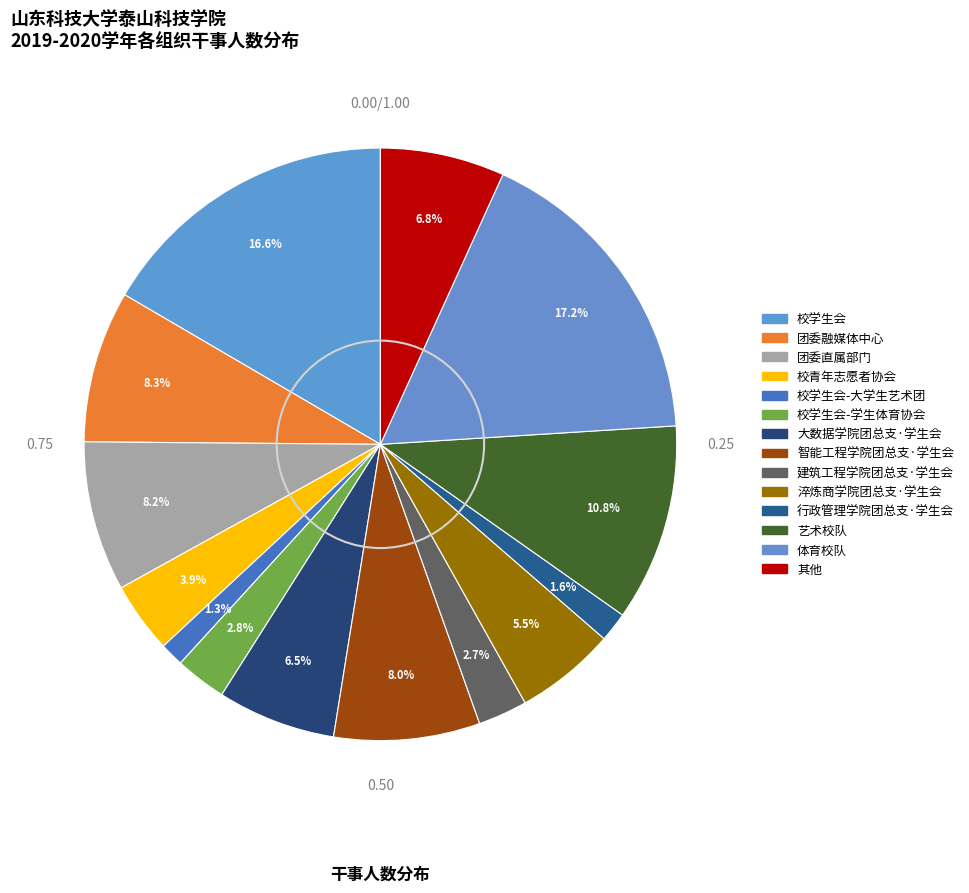

Which category has the biggest portion of the pie?

体育校队